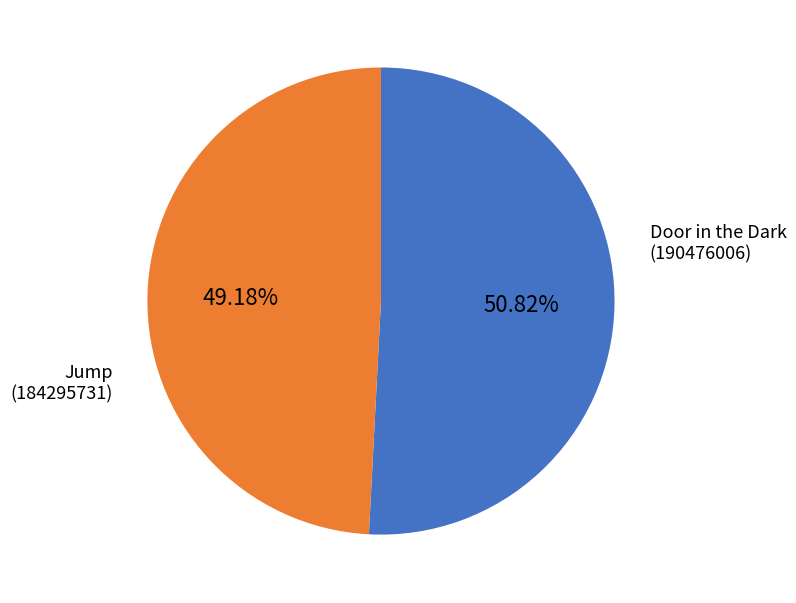

Is there any slice that represents more than half of the pie?

Yes